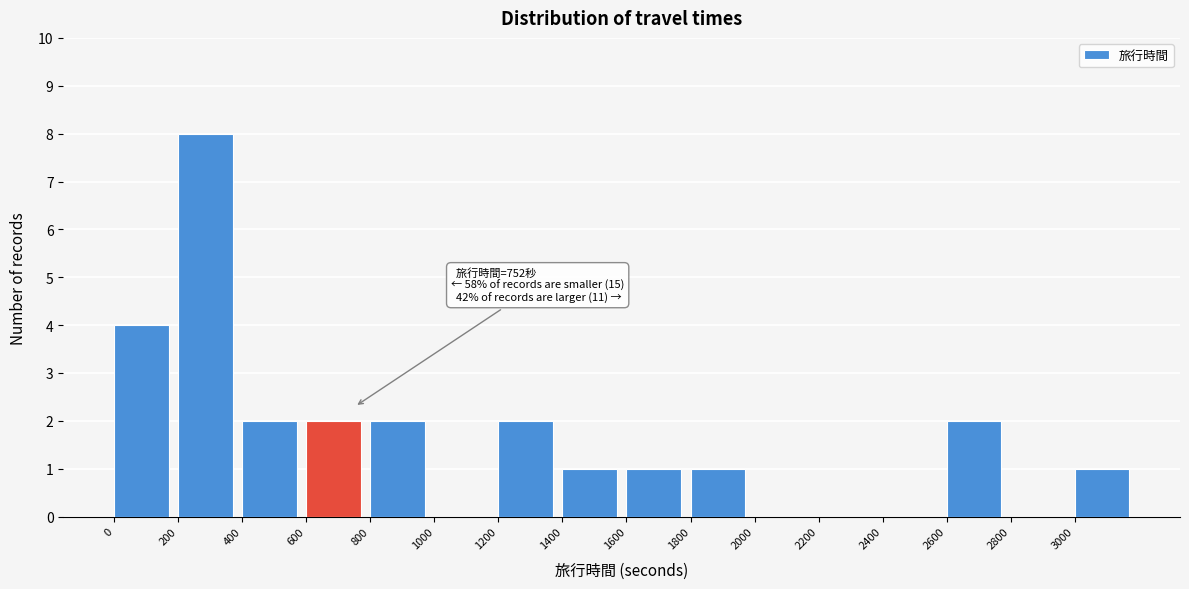

Over which range of the x-axis is the bar tallest?

200 to 400